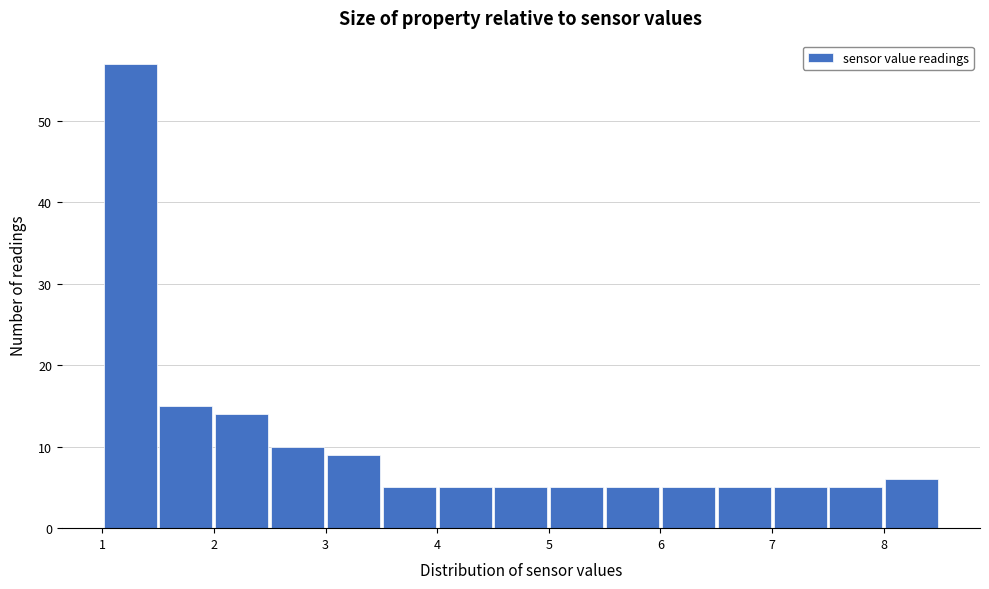

How tall is the bar that spans 6.5 to 7.0 on the x-axis? The values are not printed on the chart, so give them approximately, as read against the axis.

5